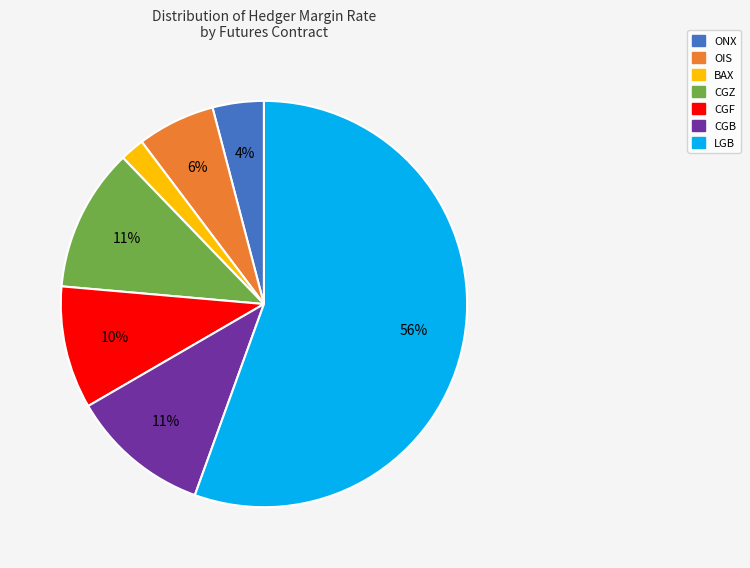

Between ONX and BAX, which is larger?

ONX